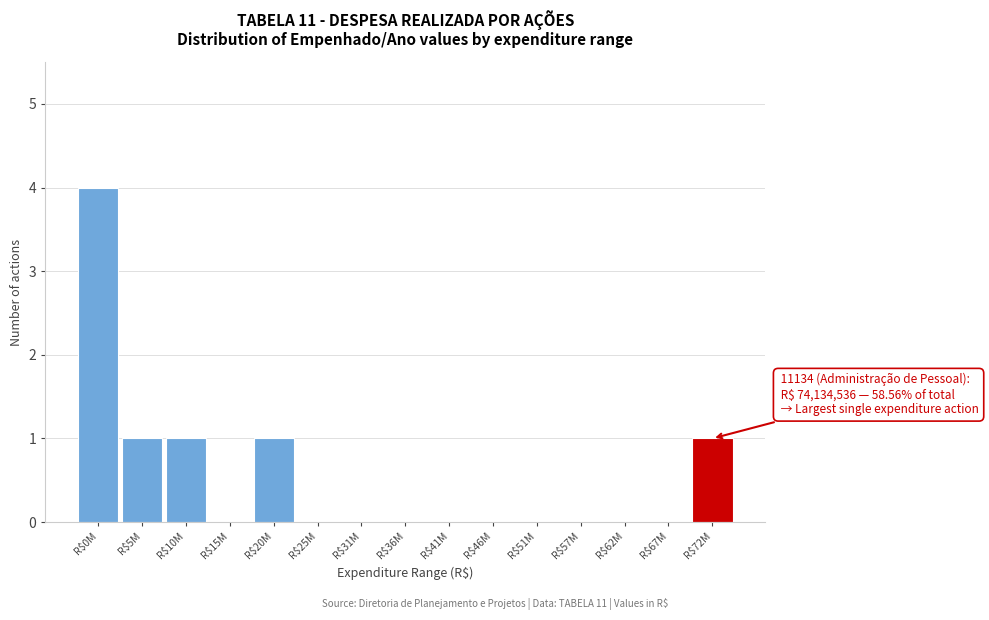

Is it true that the value at R$10M is 2?

False